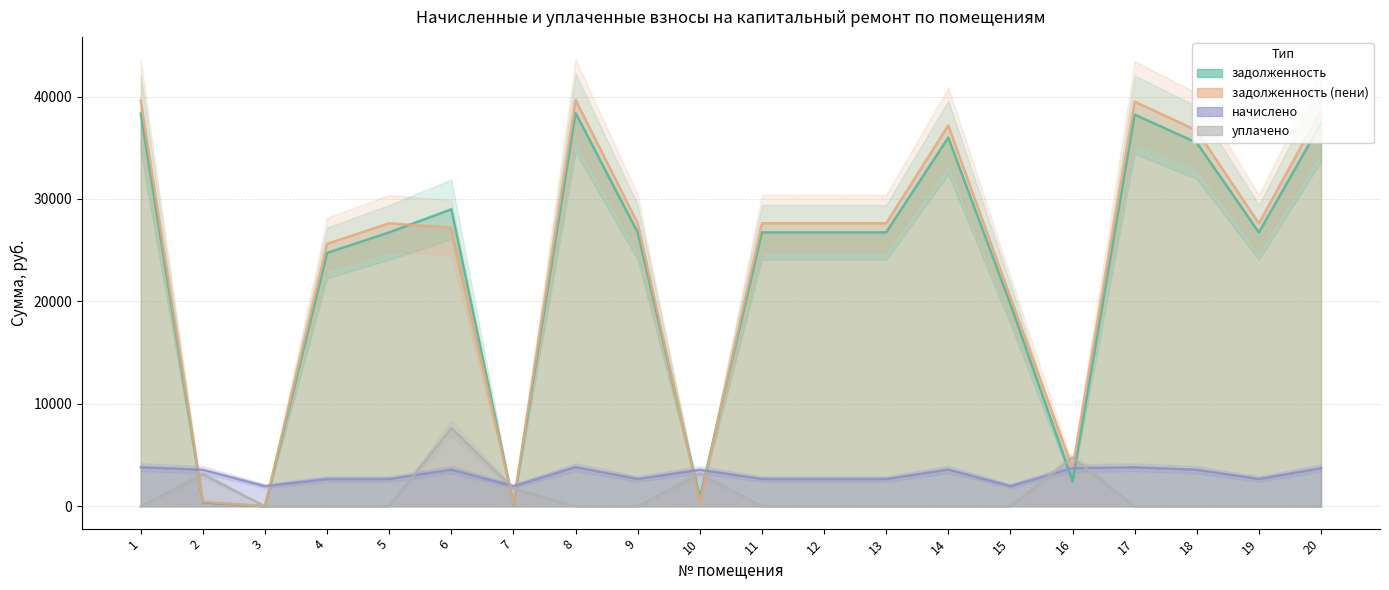

Rank the series at 20 from highest to lowest value.

задолженность (пени), задолженность, начислено, уплачено